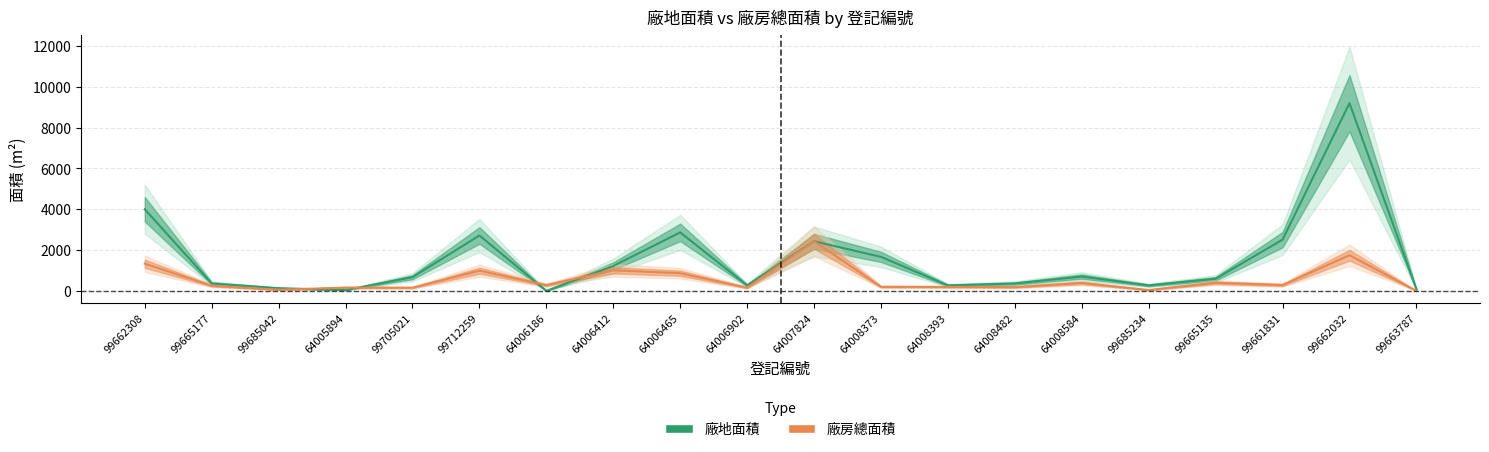

At which category does 廠地面積 reach its first local peak?

99712259